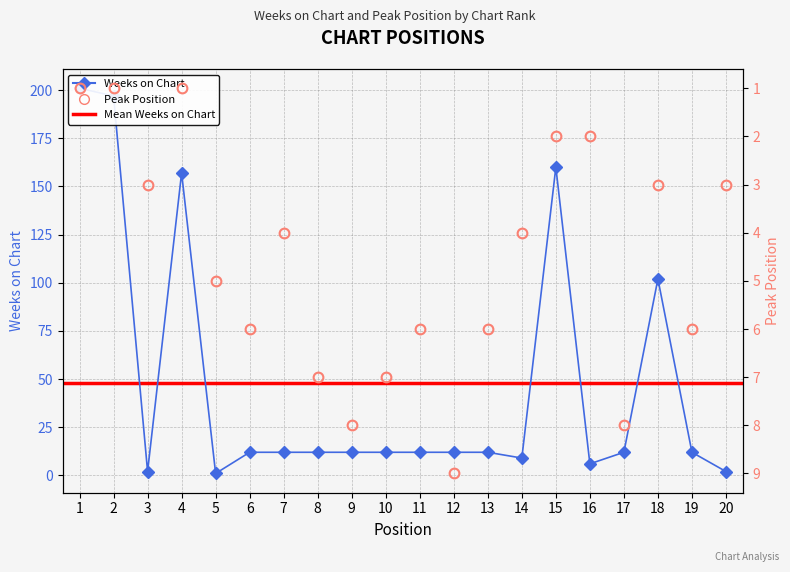

Reading right to left, what are all the values shown in this chart?

Weeks on Chart: 20=2	19=12	18=102	17=12	16=6	15=160	14=9	13=12	12=12	11=12	10=12	9=12	8=12	7=12	6=12	5=1	4=157	3=2	2=197	1=201
Peak Position: 20=3	19=6	18=3	17=8	16=2	15=2	14=4	13=6	12=9	11=6	10=7	9=8	8=7	7=4	6=6	5=5	4=1	3=3	2=1	1=1